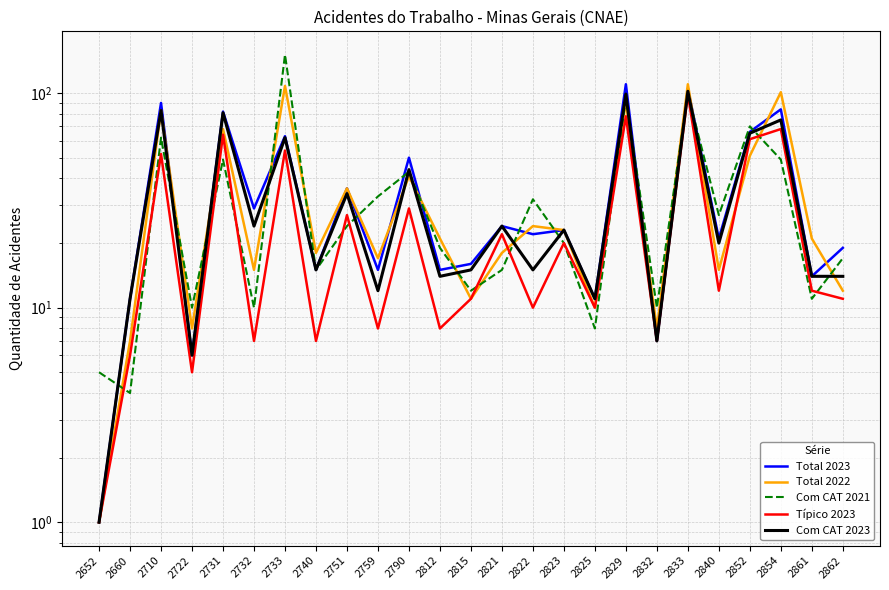

At which label is Total 2022 closest to 55?

2852